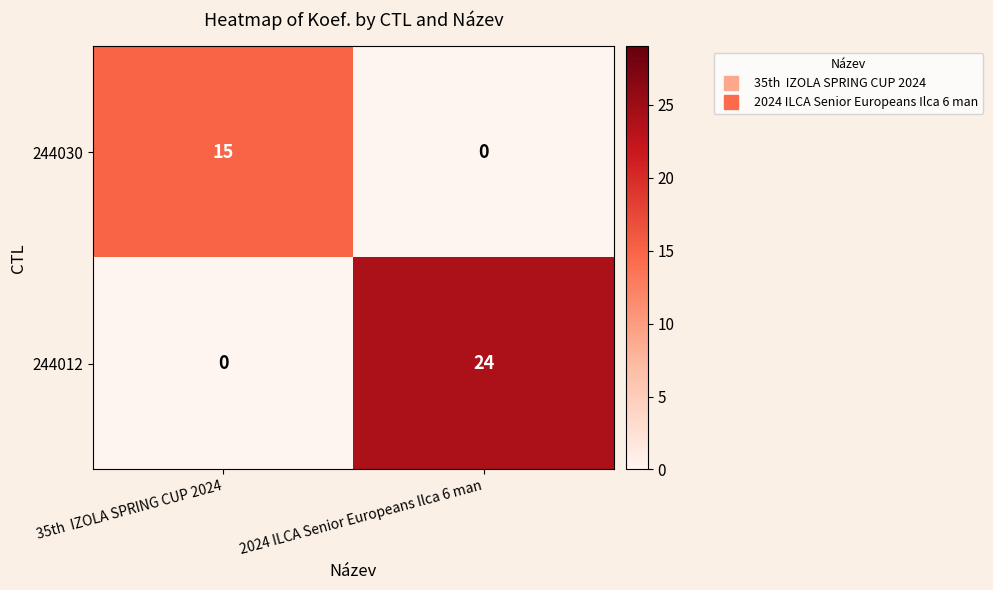

Reading right to left, list all the values displayed in this chart.

244030: 2024 ILCA Senior Europeans Ilca 6 man=0	35th  IZOLA SPRING CUP 2024=15
244012: 2024 ILCA Senior Europeans Ilca 6 man=24	35th  IZOLA SPRING CUP 2024=0